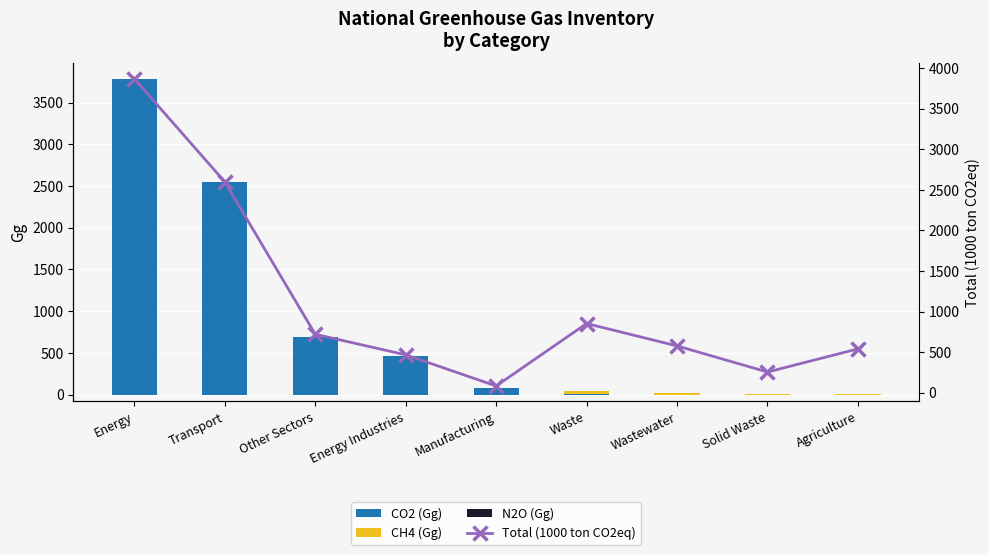

What position from the right is Energy Industries?

6